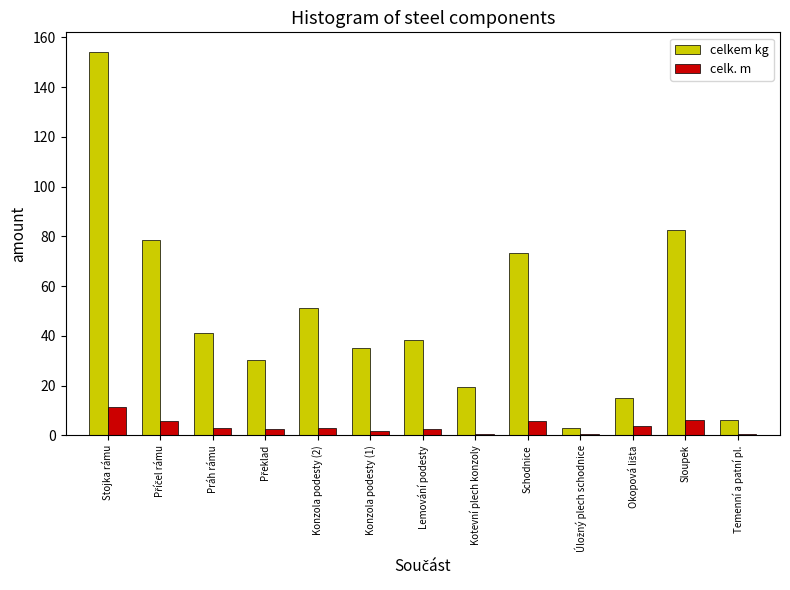

The celkem kg series shows 73.5 at Schodnice. True or false?

True